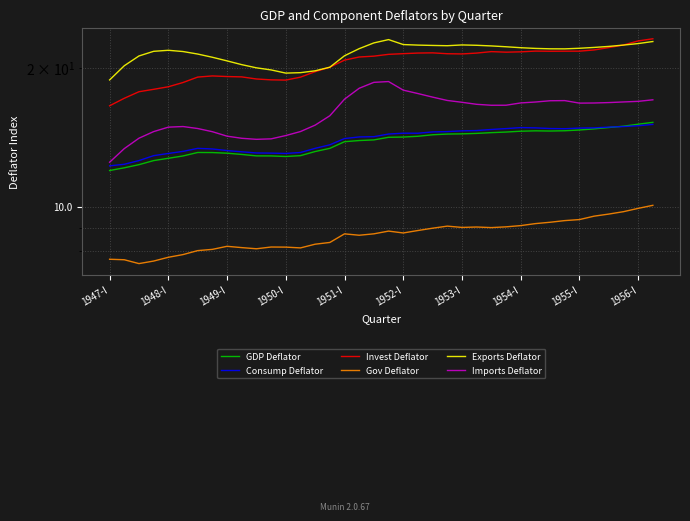

Which series has the widest spread of values?

Invest Deflator